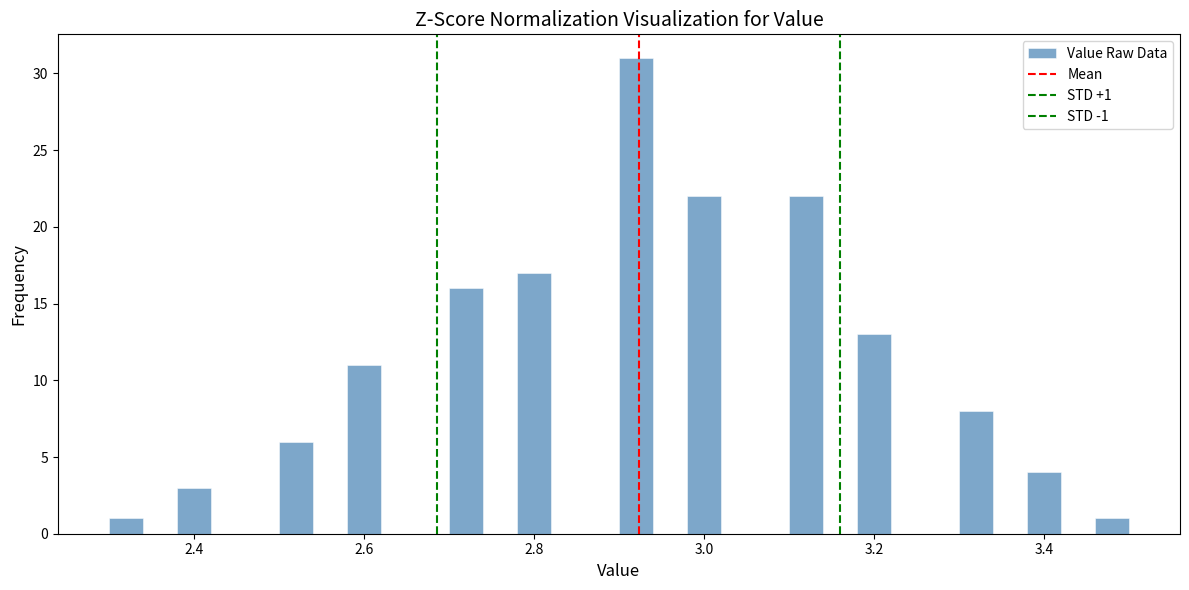

Around what value on the x-axis is the tallest bar? Give the approximate position of its centre, as read against the axis.

2.92